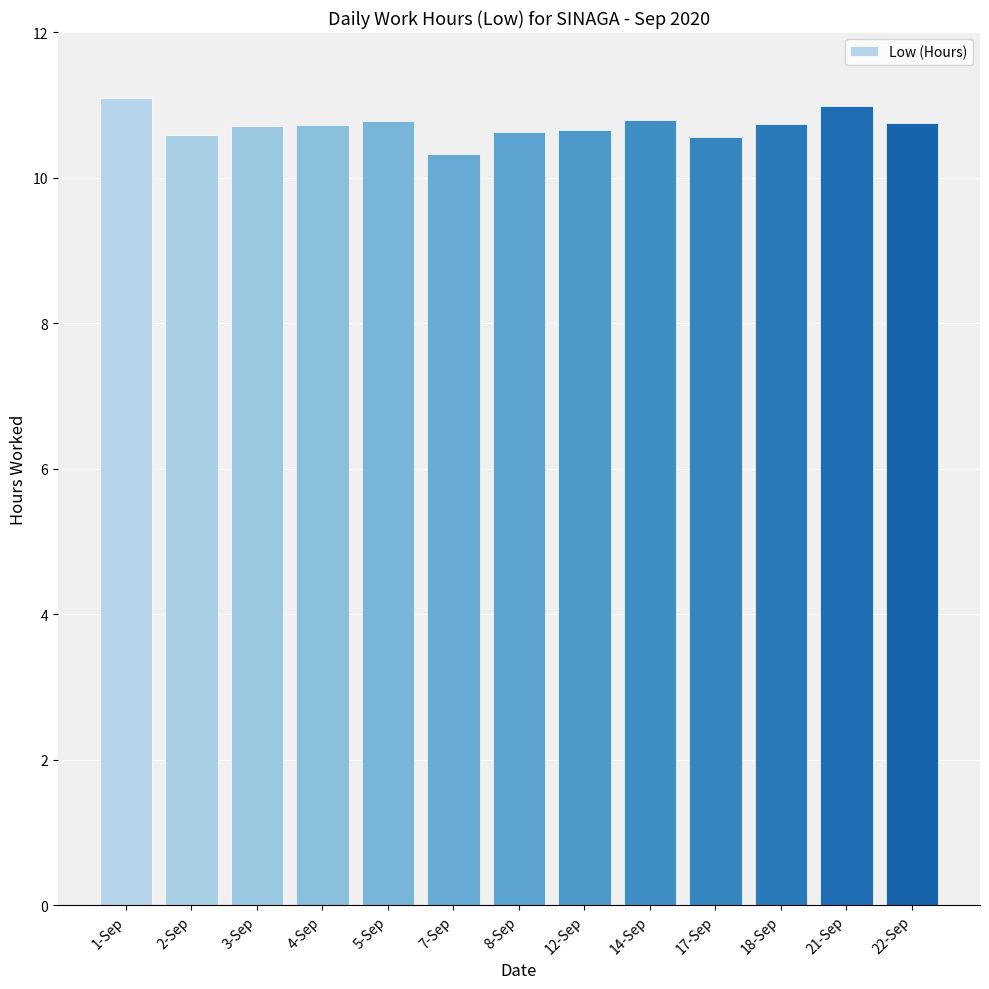

The chart shows a value of 10.6 at 8-Sep. True or false?

True